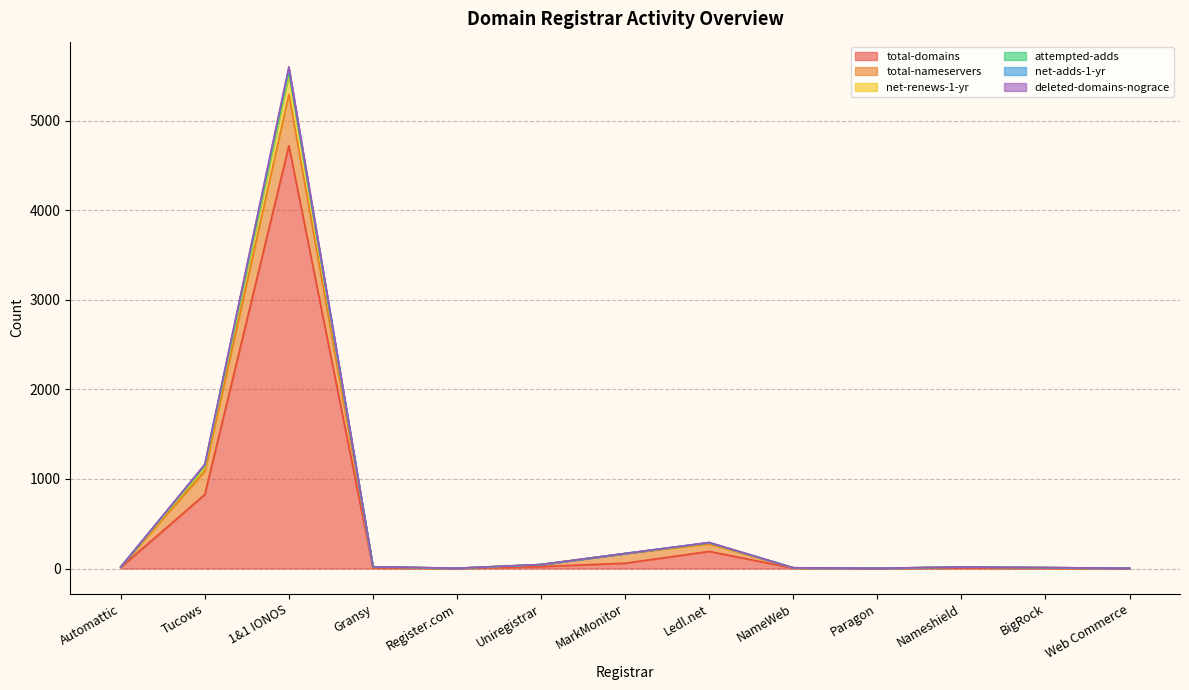

Which category has the highest value in the total-domains series?

1&1 IONOS